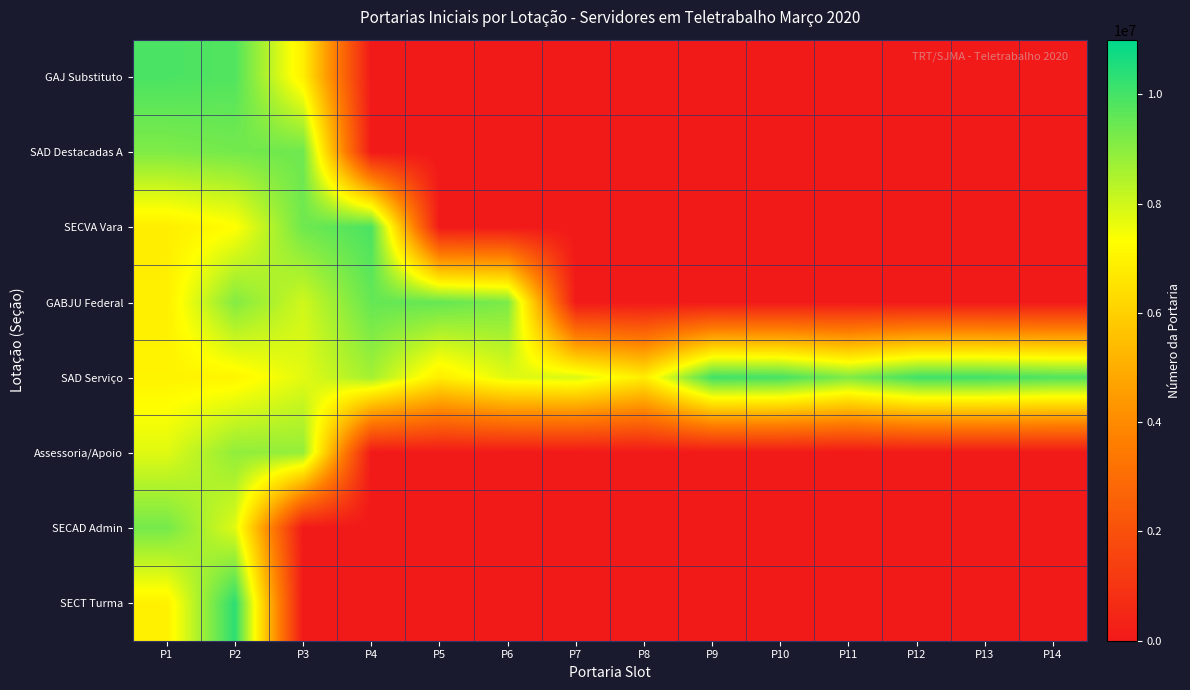

At which category is the sum across all series the highest?

P2